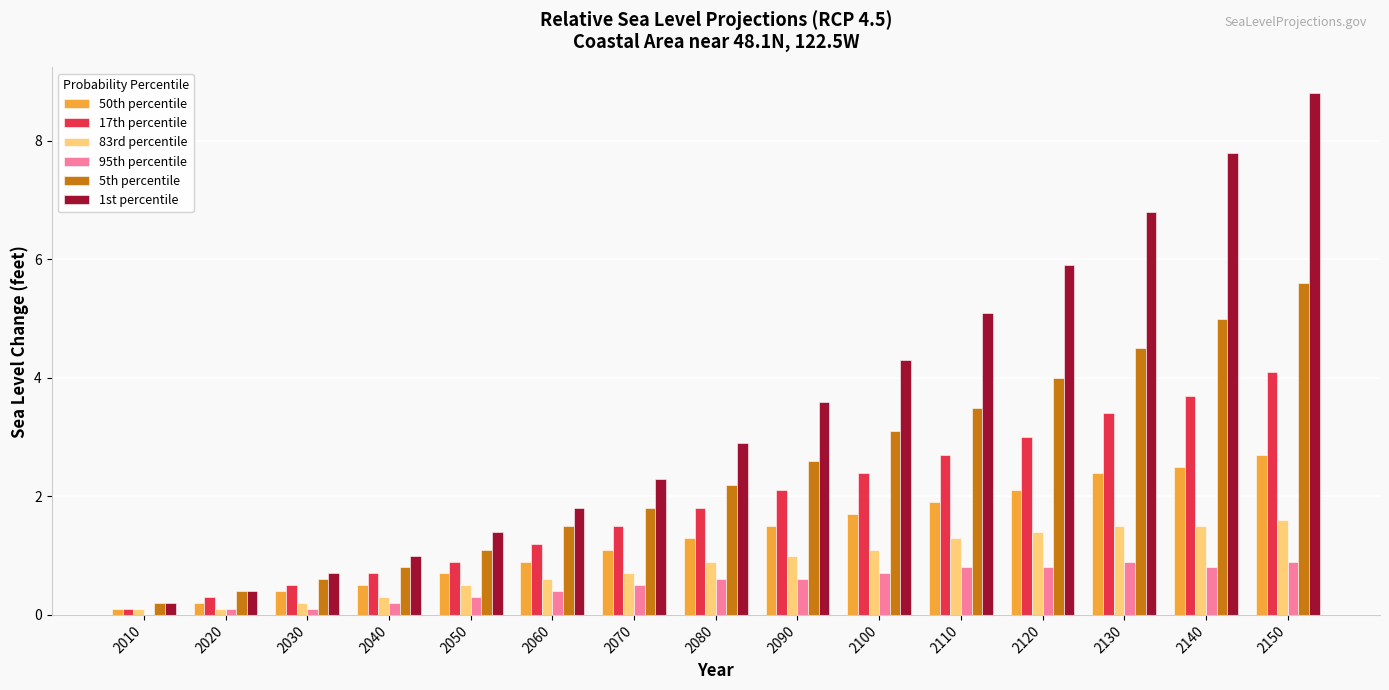

Which series has the largest total across all categories?

1st percentile